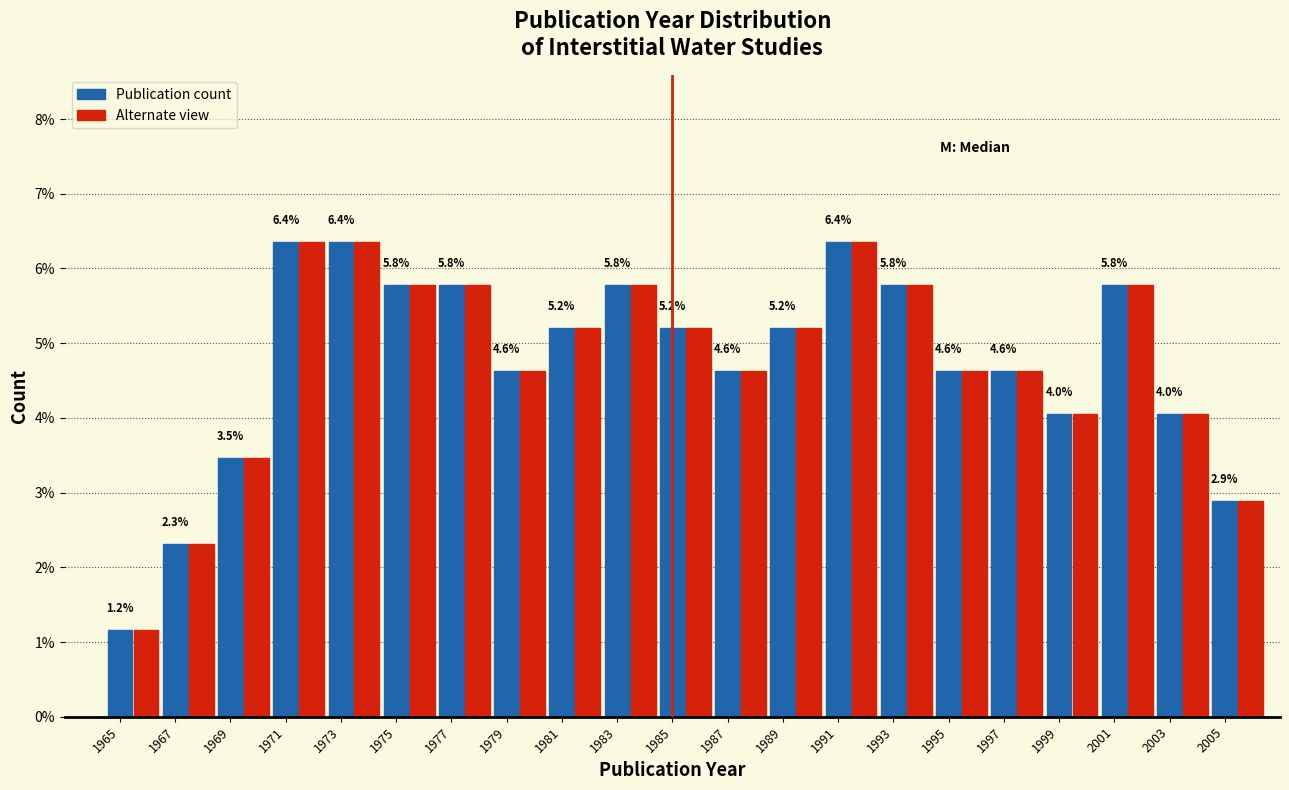

What is the minimum value shown in the chart?

1.2